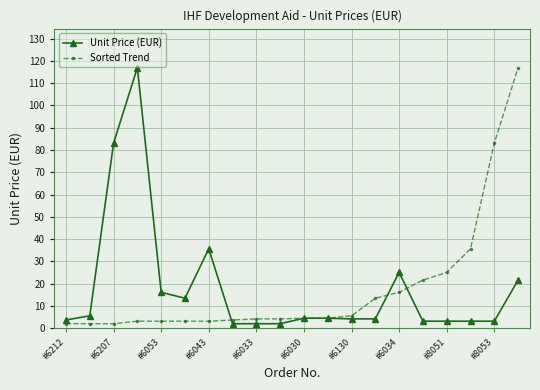

What is the value of the Sorted Trend point at the 5th from the left?

3.1